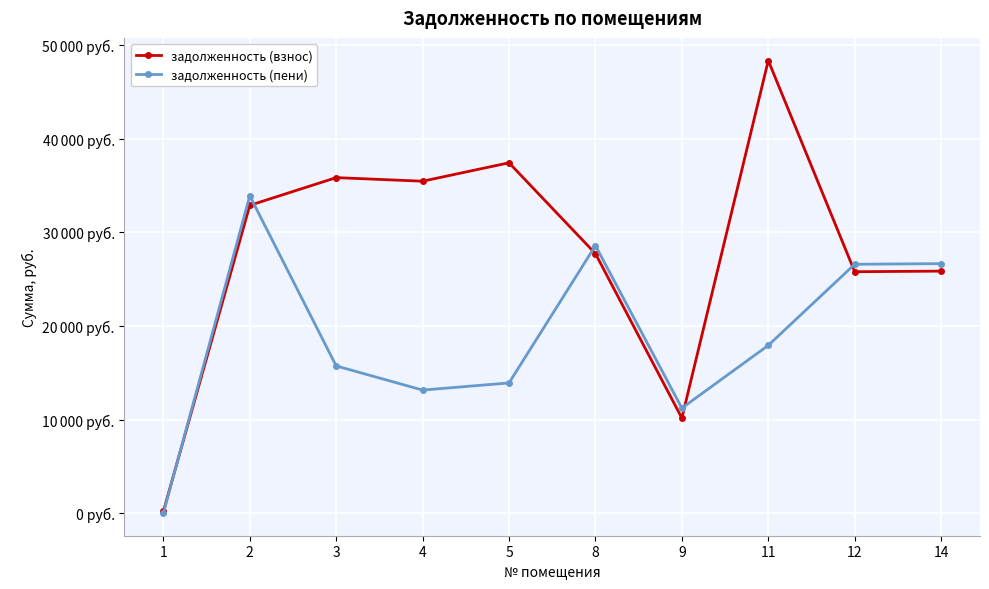

Which category has the highest value across all series?

11